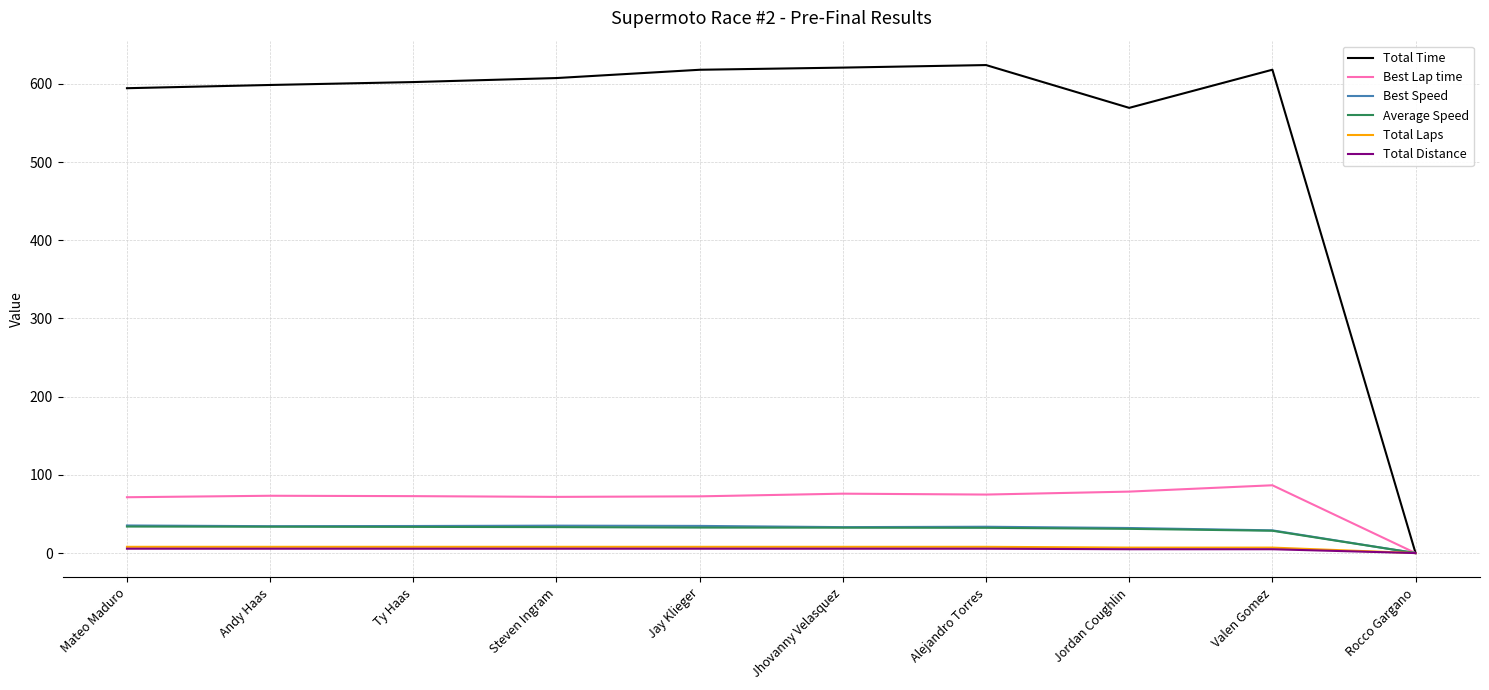

Which category has the lowest value in the Total Time series?

Rocco Gargano